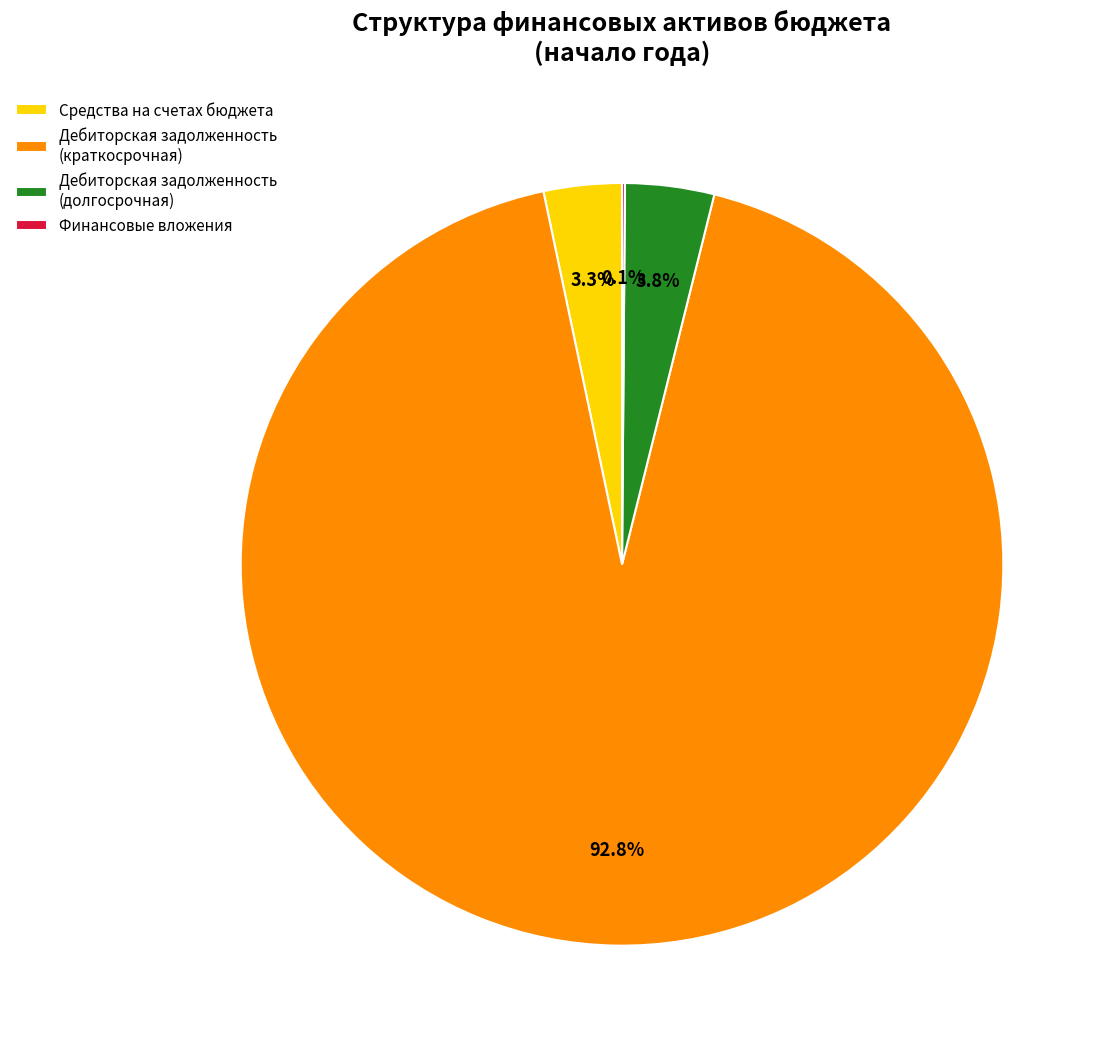

Between Средства на счетах бюджета and Дебиторская задолженность (краткосрочная), which is larger?

Дебиторская задолженность (краткосрочная)